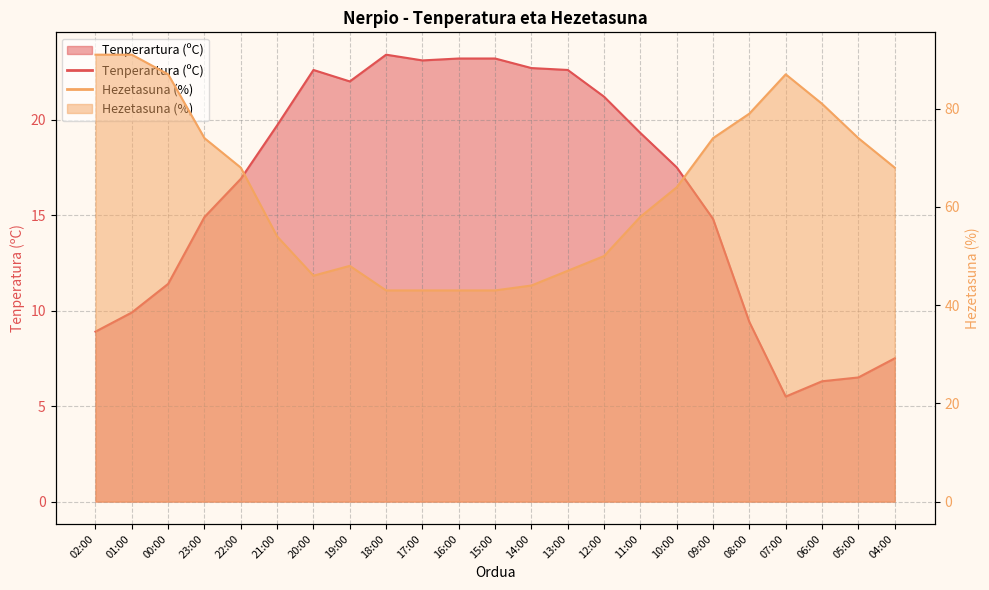

Which series has the largest total across all categories?

Hezetasuna (%)